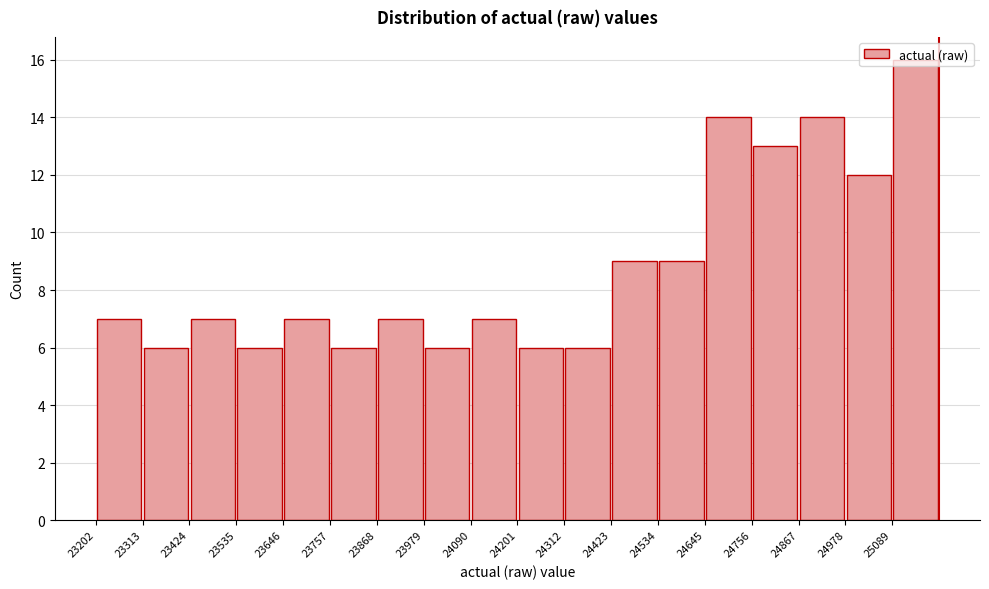

Reading left to right, transcribe this chart: for each bar, give the range it covers on the x-axis and its height. Neither the bar edges nor the heights are printed on the chart, so give them approximately, as read against the axes.

23200 to 23320: 7
23320 to 23420: 6
23420 to 23540: 7
23540 to 23640: 6
23640 to 23760: 7
23760 to 23860: 6
23860 to 23980: 7
23980 to 24100: 6
24100 to 24200: 7
24200 to 24320: 6
24320 to 24420: 6
24420 to 24540: 9
24540 to 24640: 9
24640 to 24760: 14
24760 to 24860: 13
24860 to 24980: 14
24980 to 25080: 12
25080 to 25200: 16